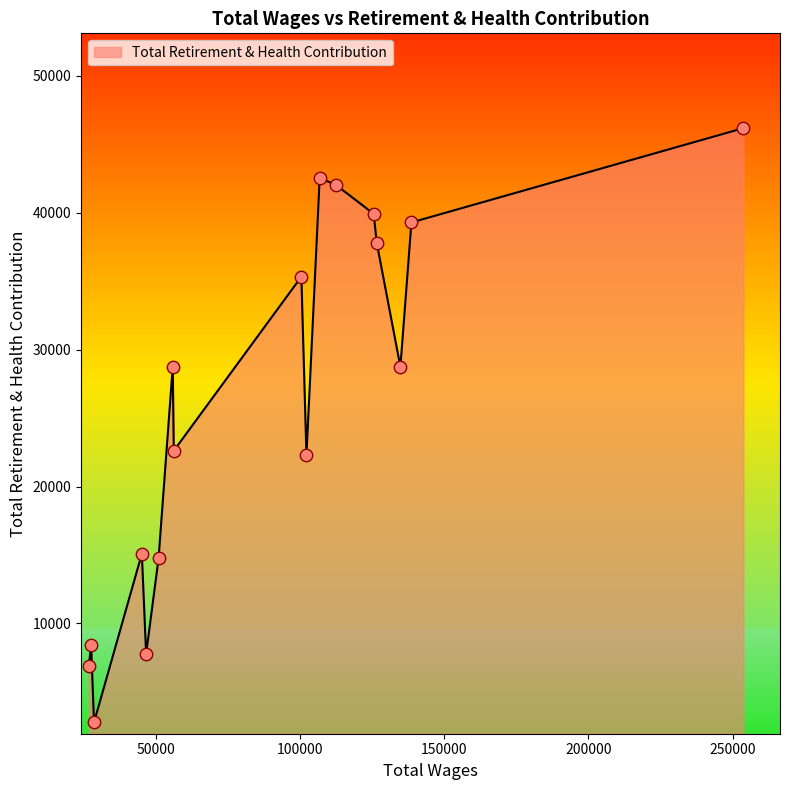

What is the minimum value shown in the chart?

2769